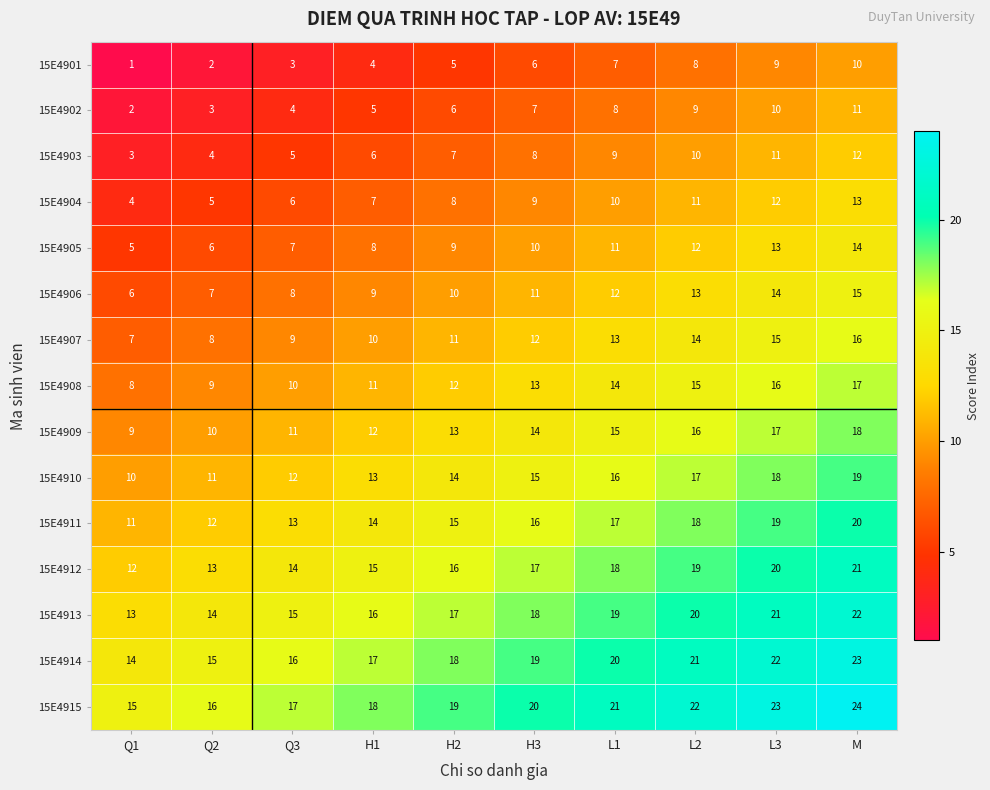

What value does the 15E4914 series have at Q1?

14